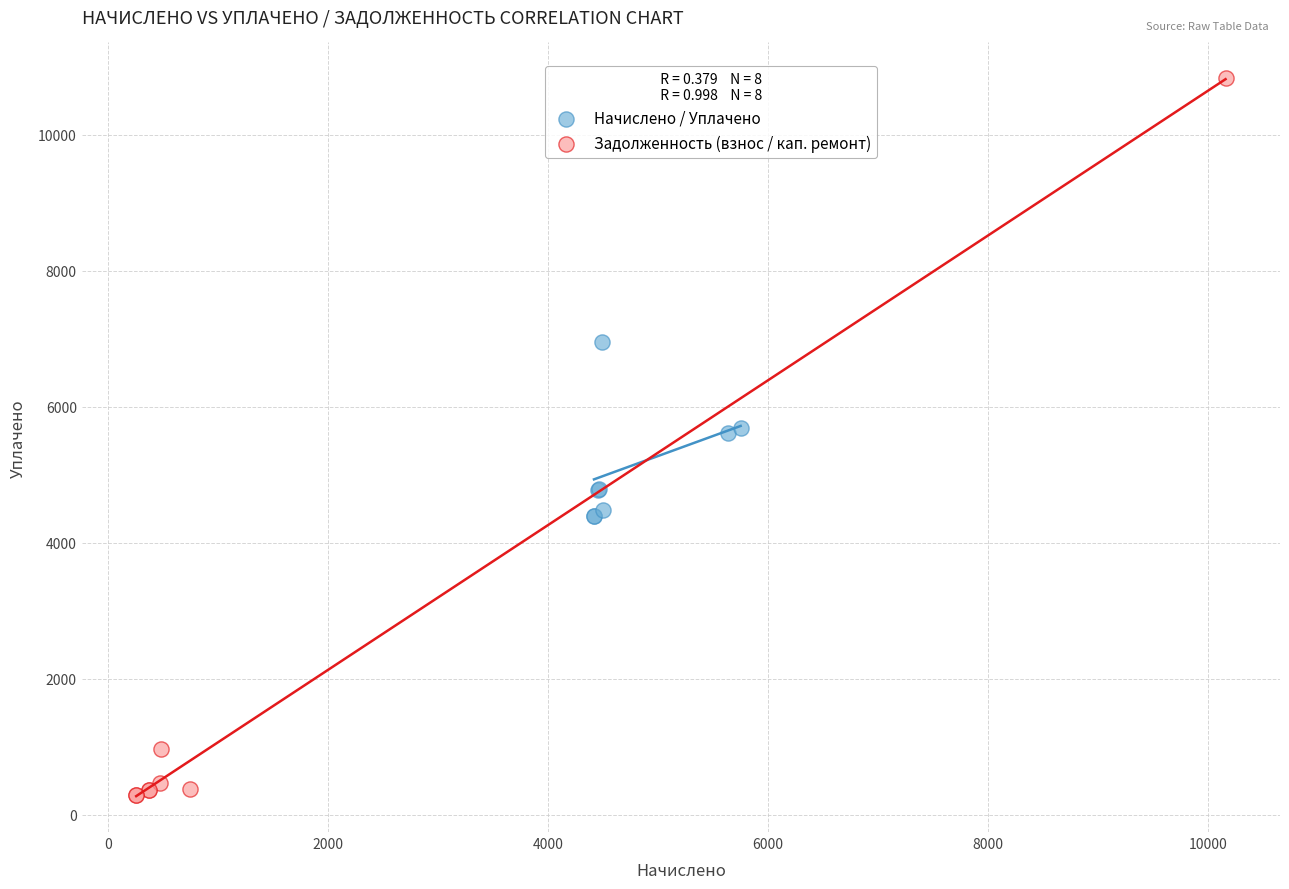

Which series has the widest spread of Y values?

Задолженность (взнос / кап. ремонт)